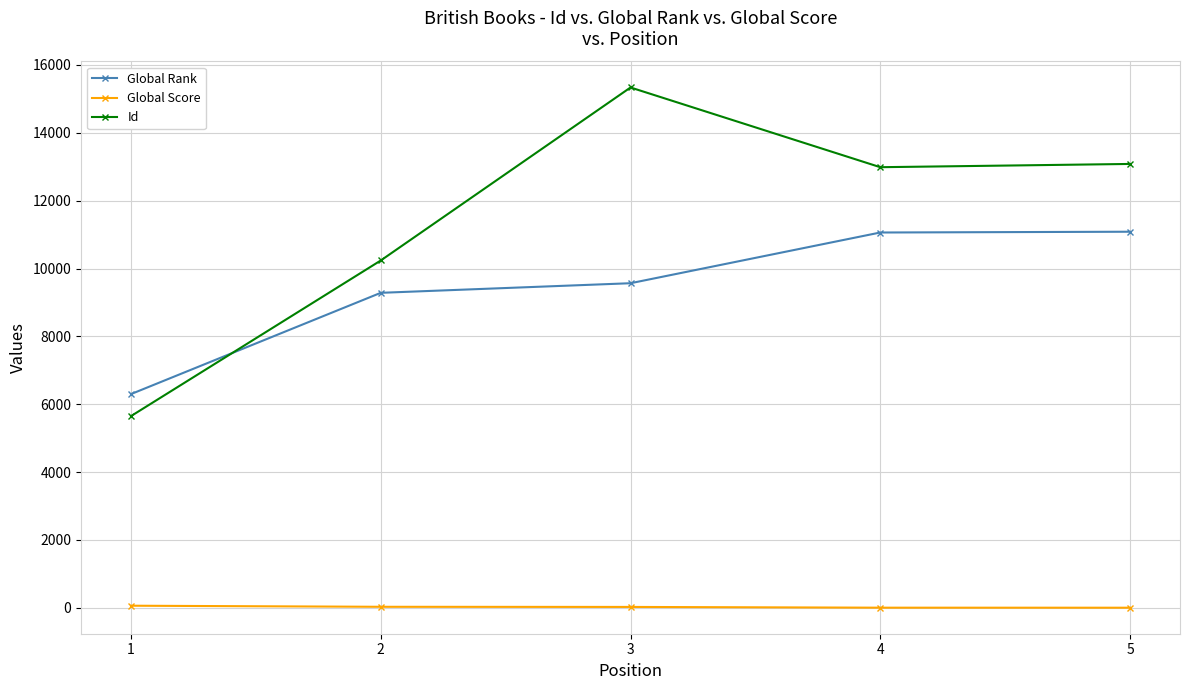

Rank the series by their maximum value, from lowest to highest.

Global Score, Global Rank, Id